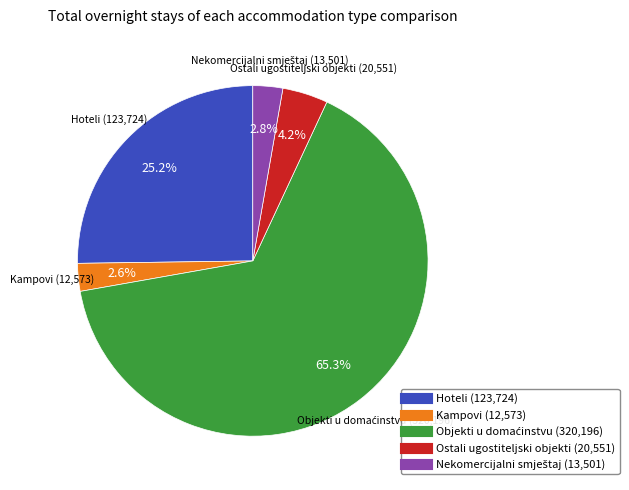

Count the number of slices in the pie.

5